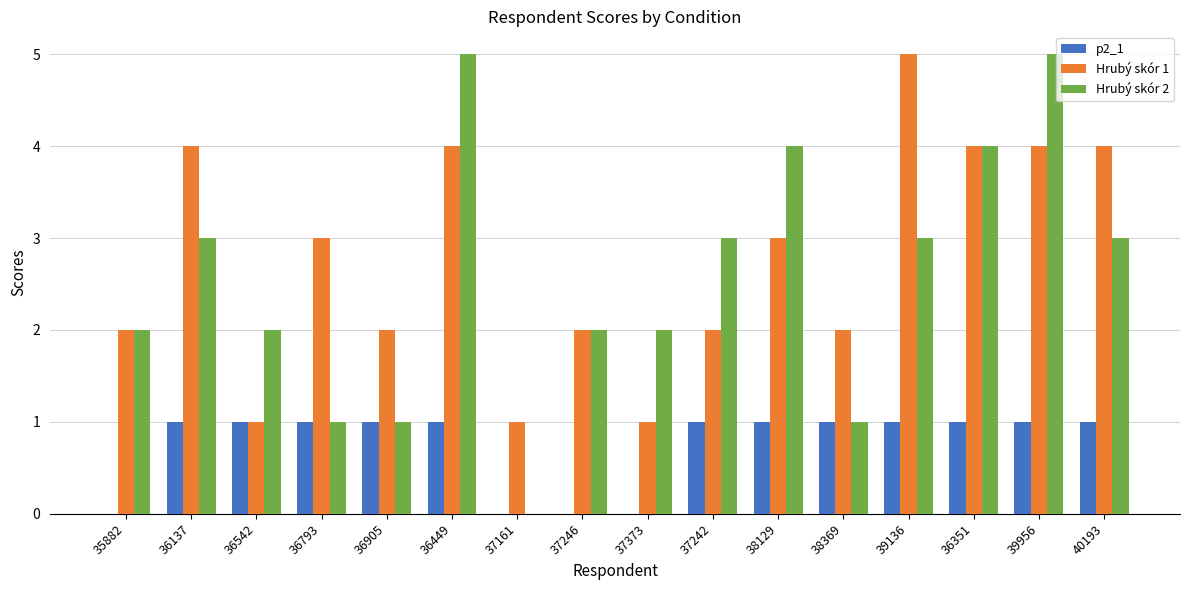

Between 36793 and 36449, which series saw the biggest shift?

Hrubý skór 2